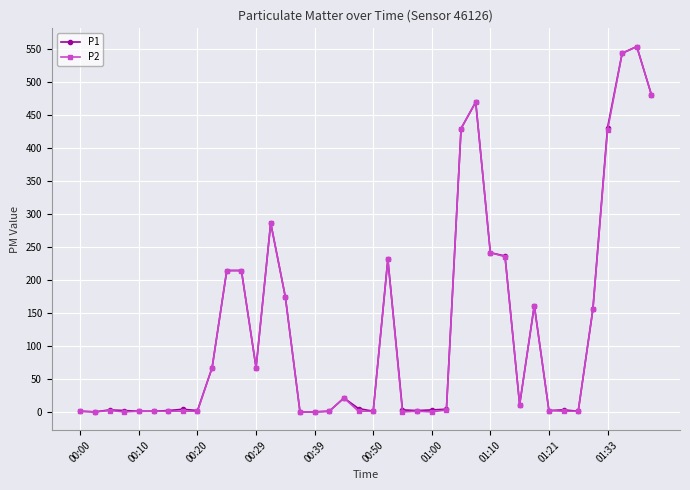

What is the maximum value shown in the chart?

553